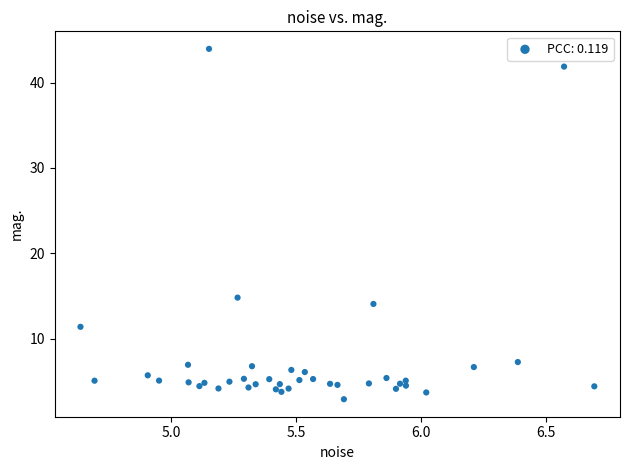

What Y value in the scatter plot is closest to 23?

14.8